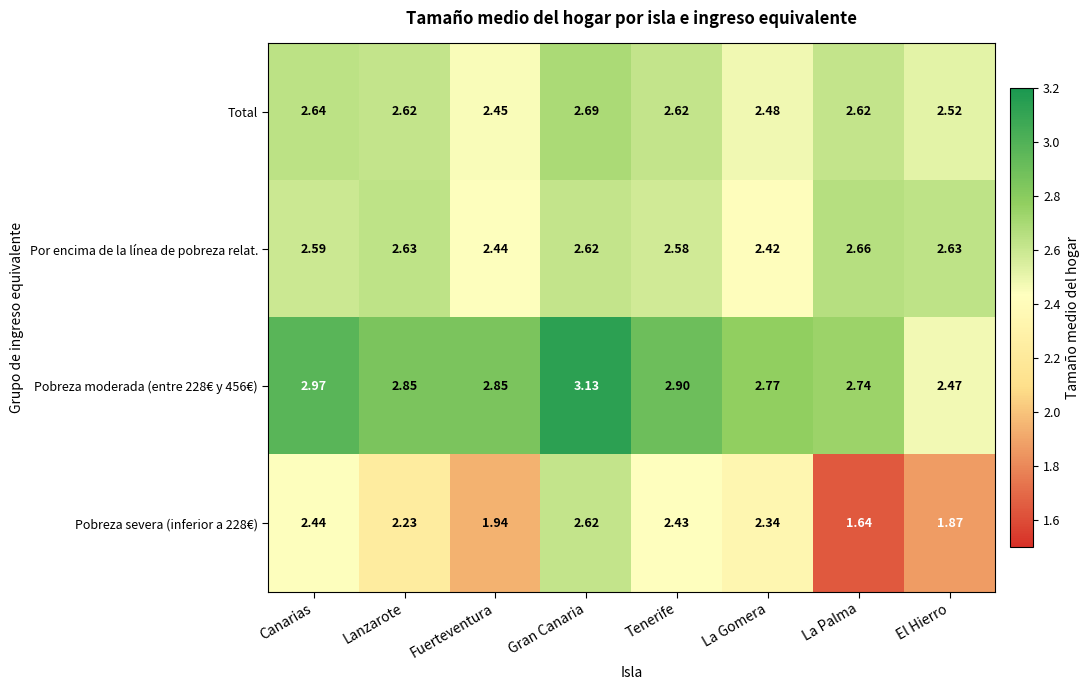

At how many categories does at least one series exceed 1?

8